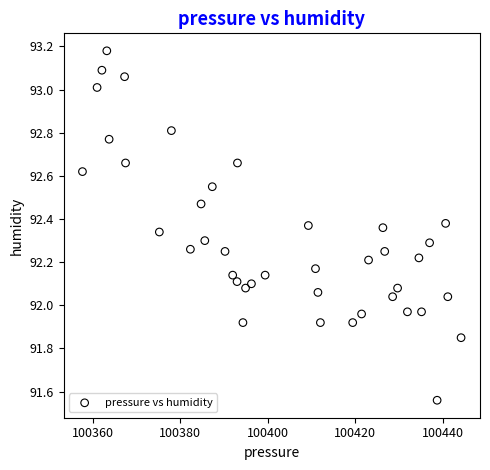

What is the range of X values (max minus min)?

86.5